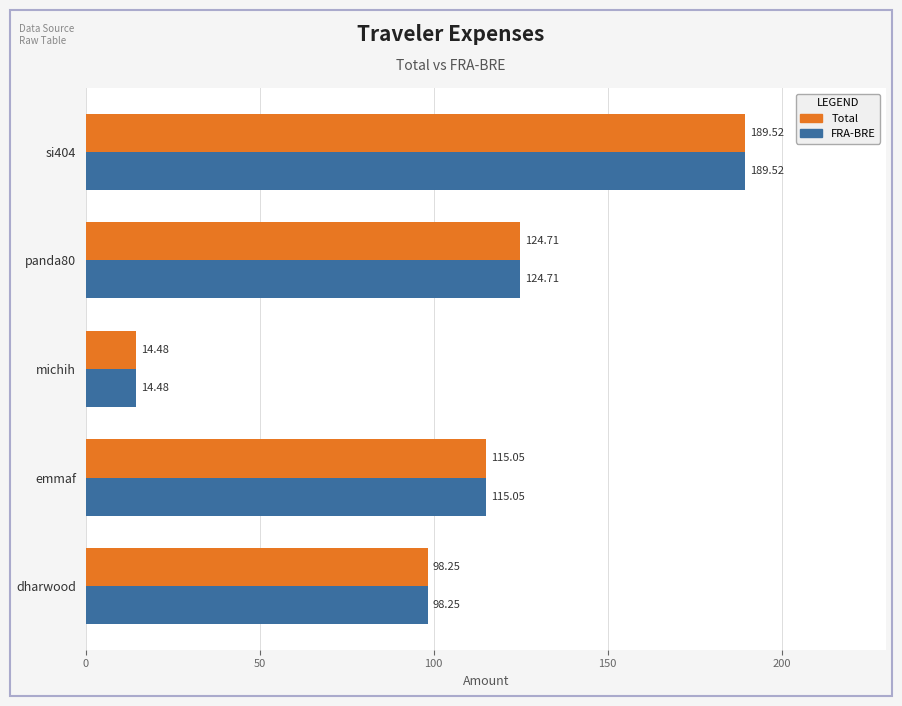

List the labels in order of FRA-BRE value, smallest first.

michih, dharwood, emmaf, panda80, si404